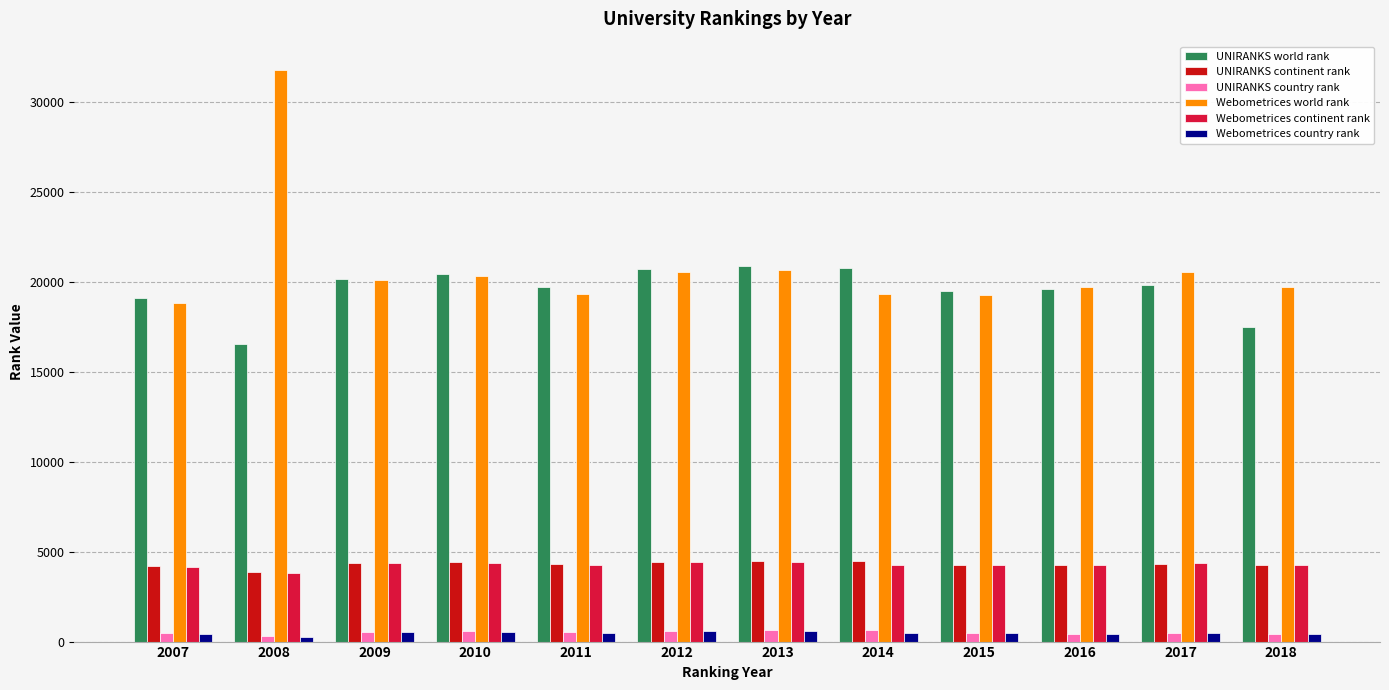

How many values in the UNIRANKS country rank series are below 509?

6